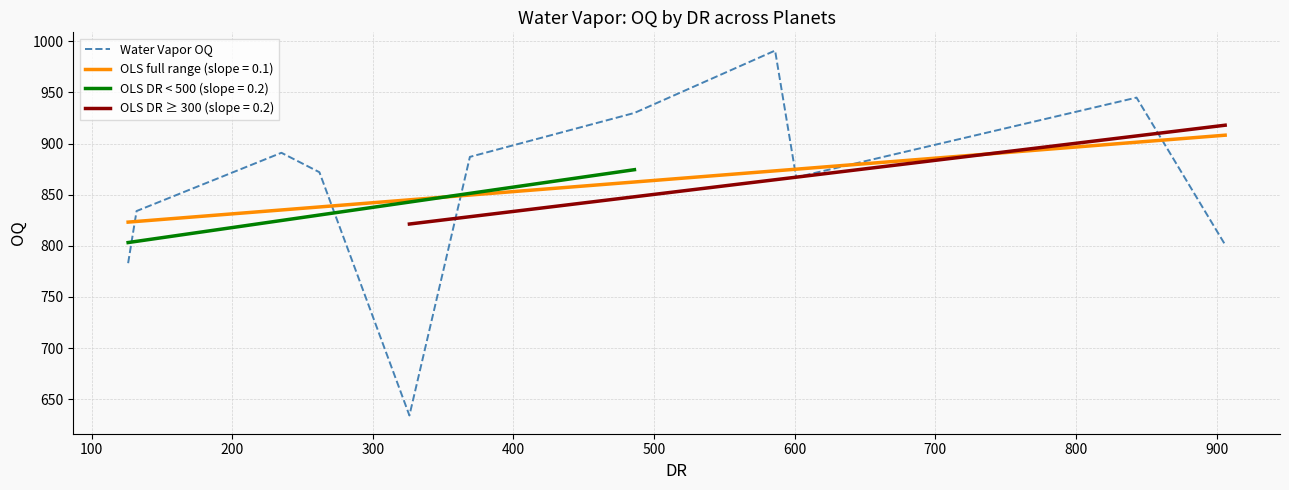

Reading left to right, extract all data points from this chart.

783	834	891	872	634	887	930	991	867	945	801